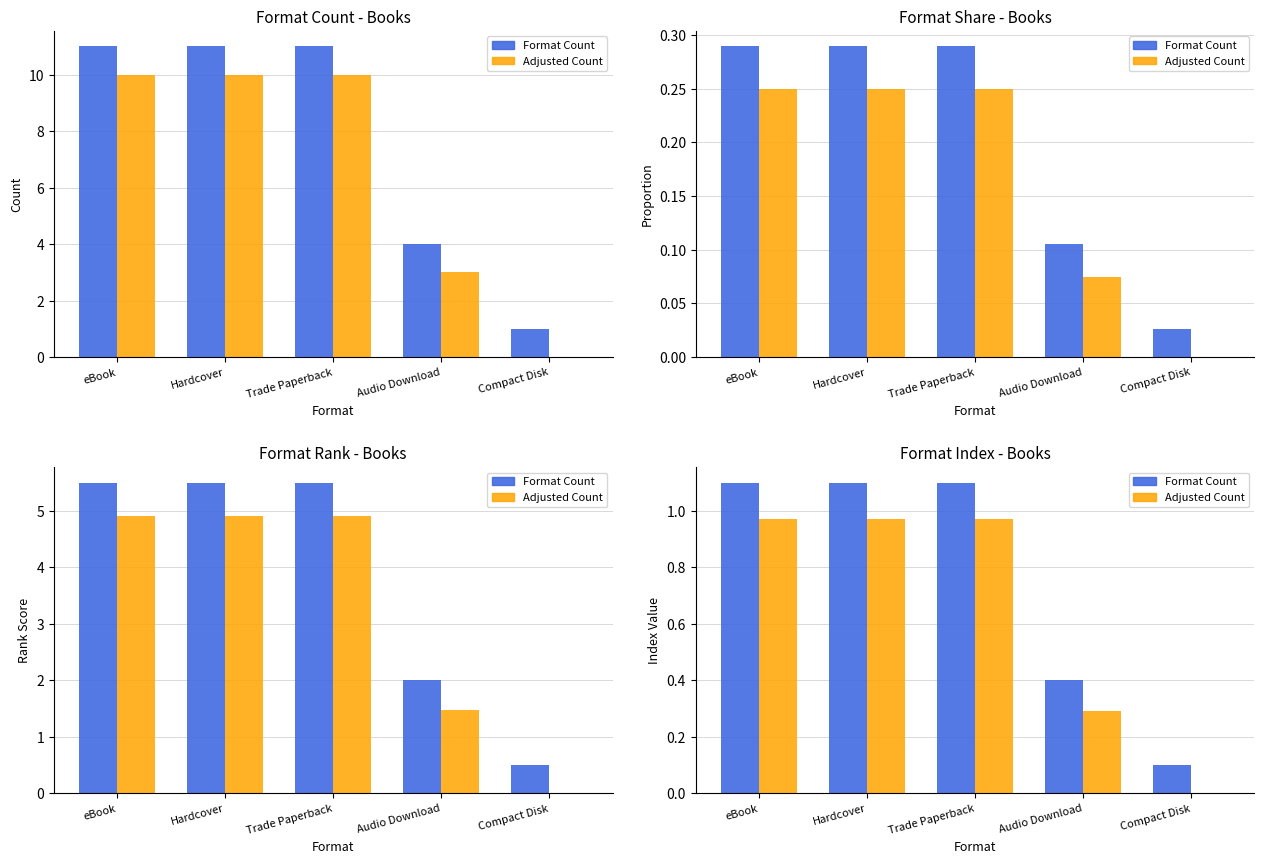

What is the value of the Adjusted Count bar at the 2nd from the left?

1.0